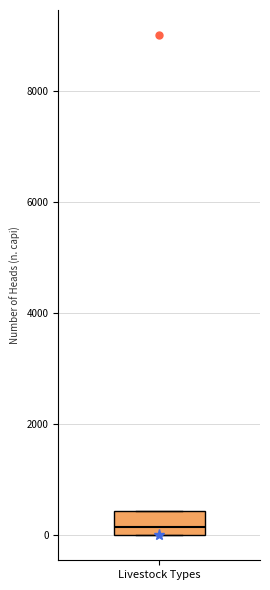

Where is the lower edge of the box for Livestock Types on the y-axis? The values are not printed on the chart, so give them approximately, as read against the axis.

0